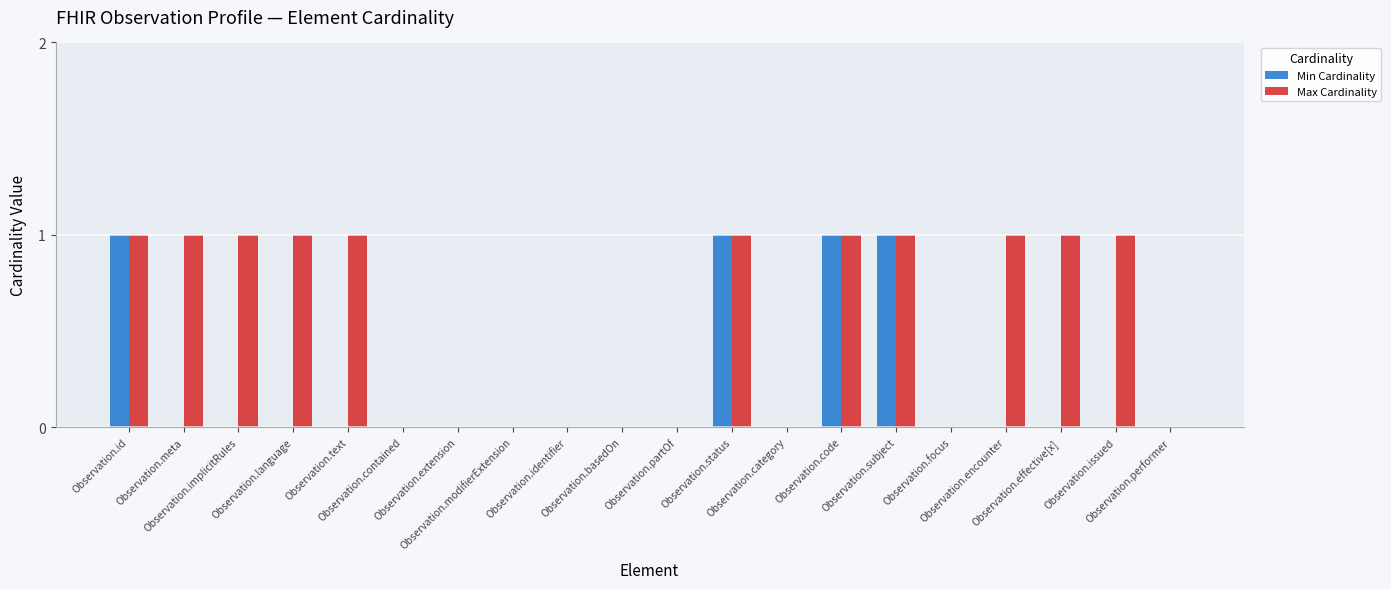

Between Observation.subject and Observation.issued, which series saw the biggest shift?

Min Cardinality